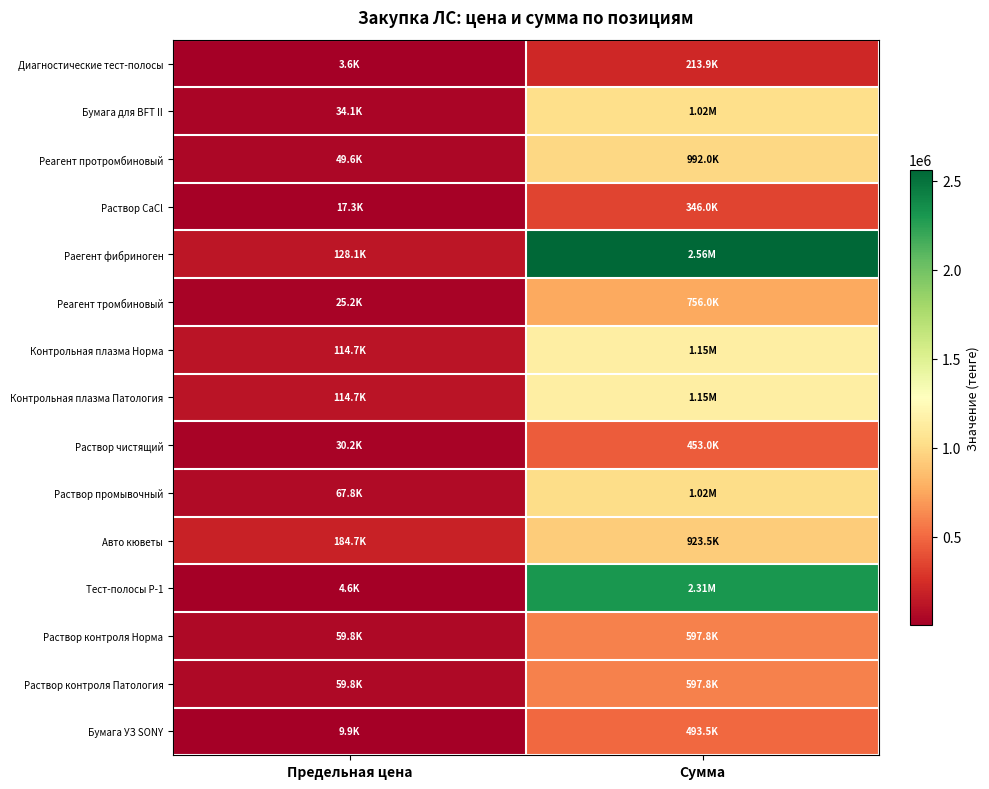

Which series has the widest spread of values?

Раегент фибриноген